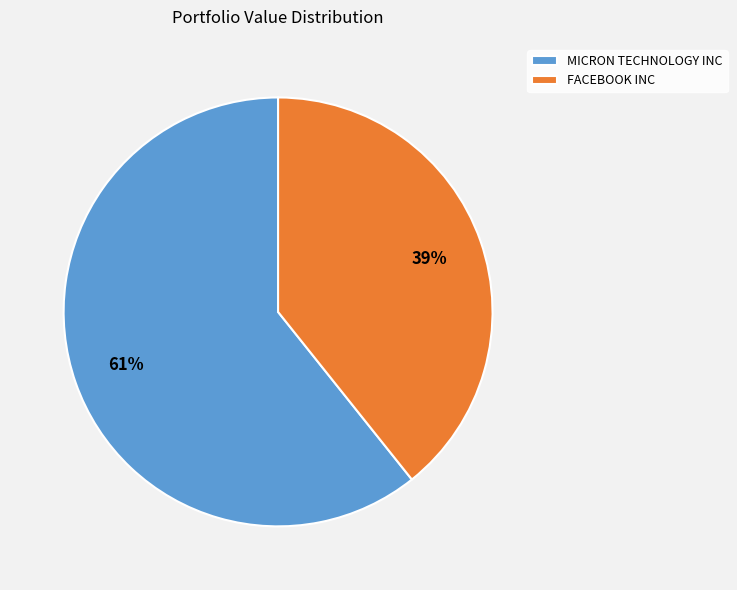

True or false: FACEBOOK INC accounts for 39% of the total.

True